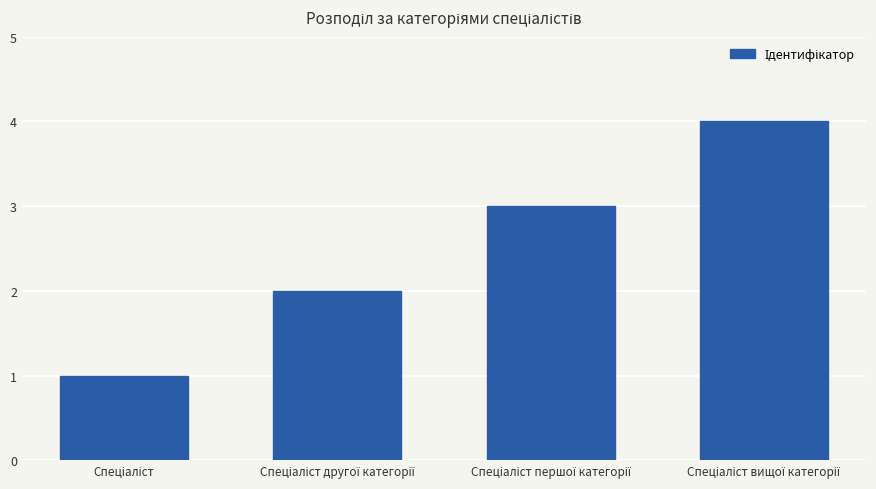

What is the sum of all values?

10